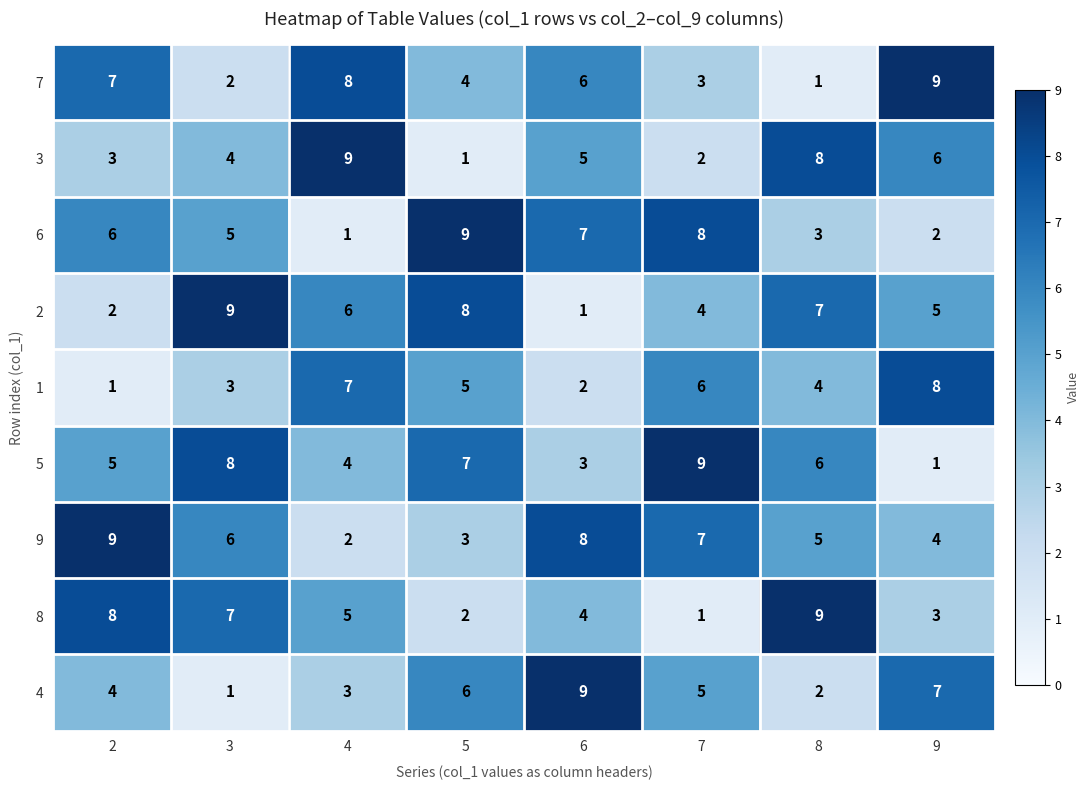

What is the difference between the highest and lowest values at 4?

8